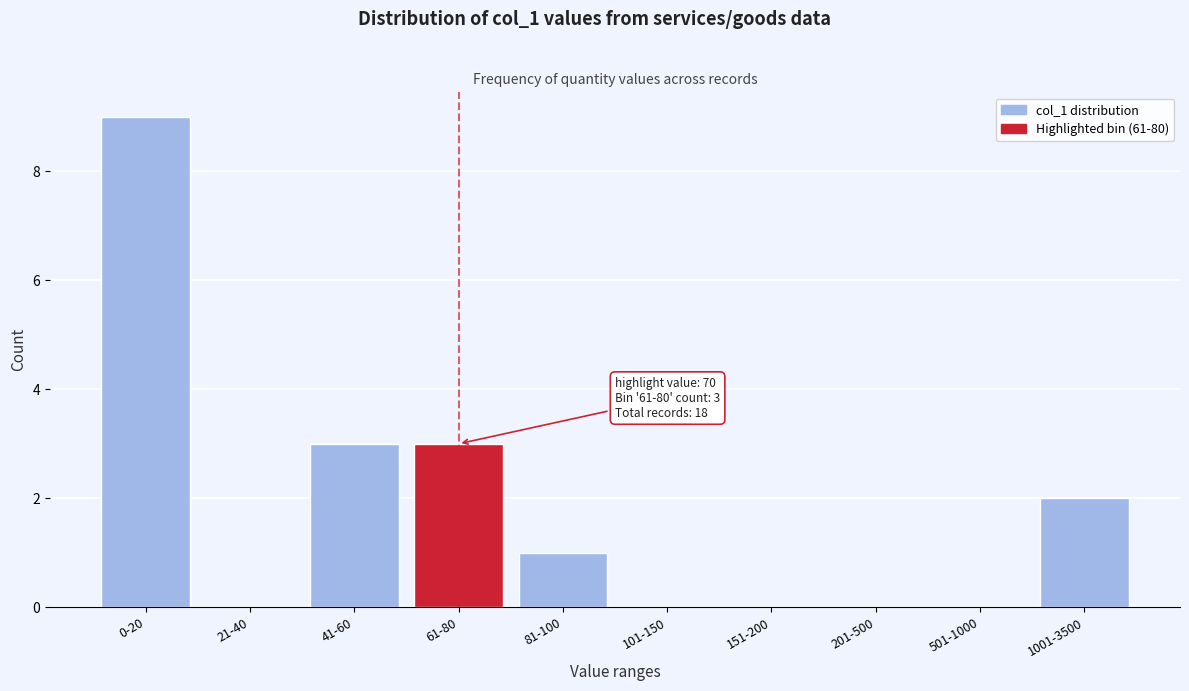

Reading right to left, transcribe all the data shown in this chart.

1001-3500=2	501-1000=0	201-500=0	151-200=0	101-150=0	81-100=1	61-80=3	41-60=3	21-40=0	0-20=9